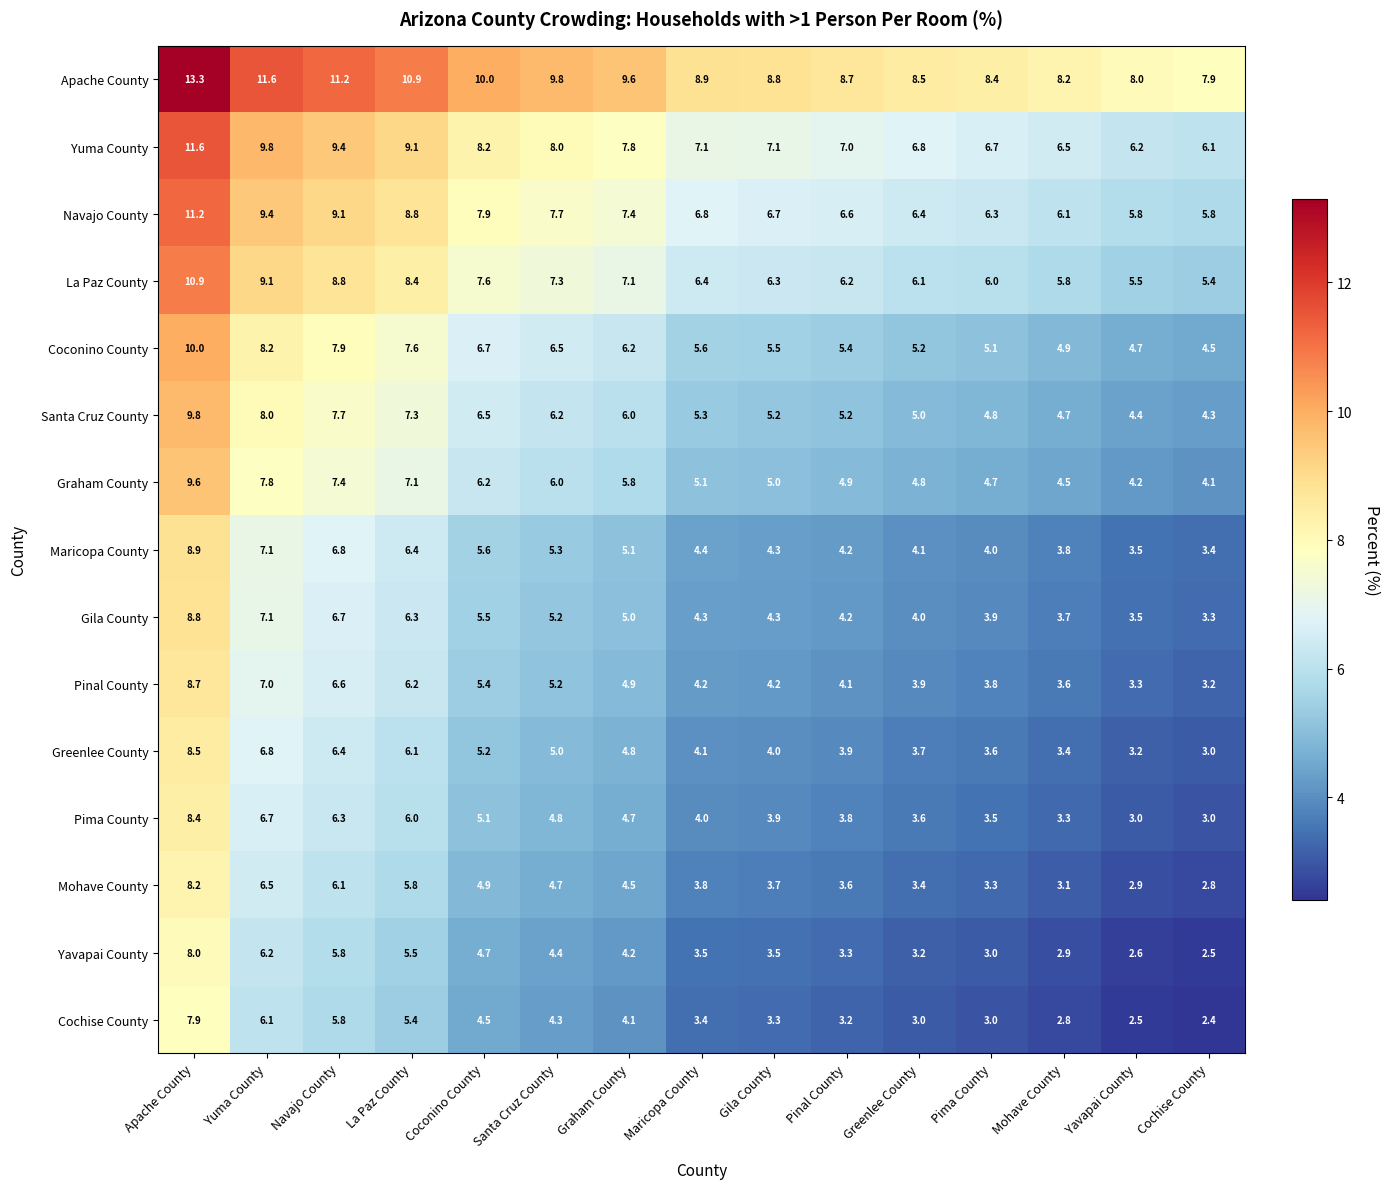

Rank the series by their maximum value, from lowest to highest.

Cochise County, Yavapai County, Mohave County, Pima County, Greenlee County, Pinal County, Gila County, Maricopa County, Graham County, Santa Cruz County, Coconino County, La Paz County, Navajo County, Yuma County, Apache County